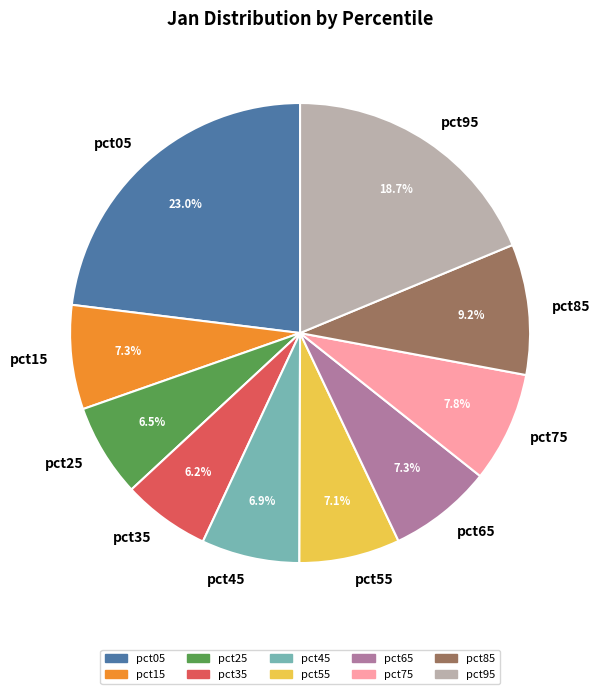

Combined, do pct45 and pct95 account for over 50%?

No